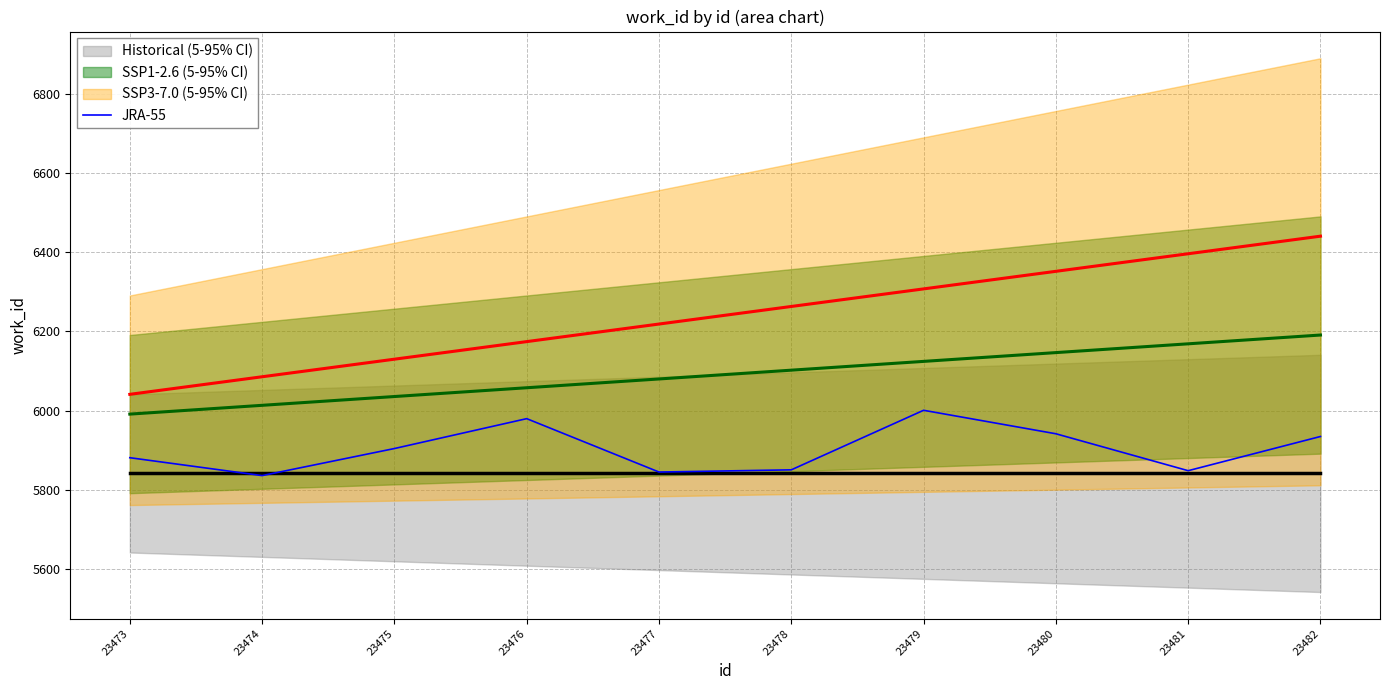

Between 23474 and 23473, which is larger?

23473